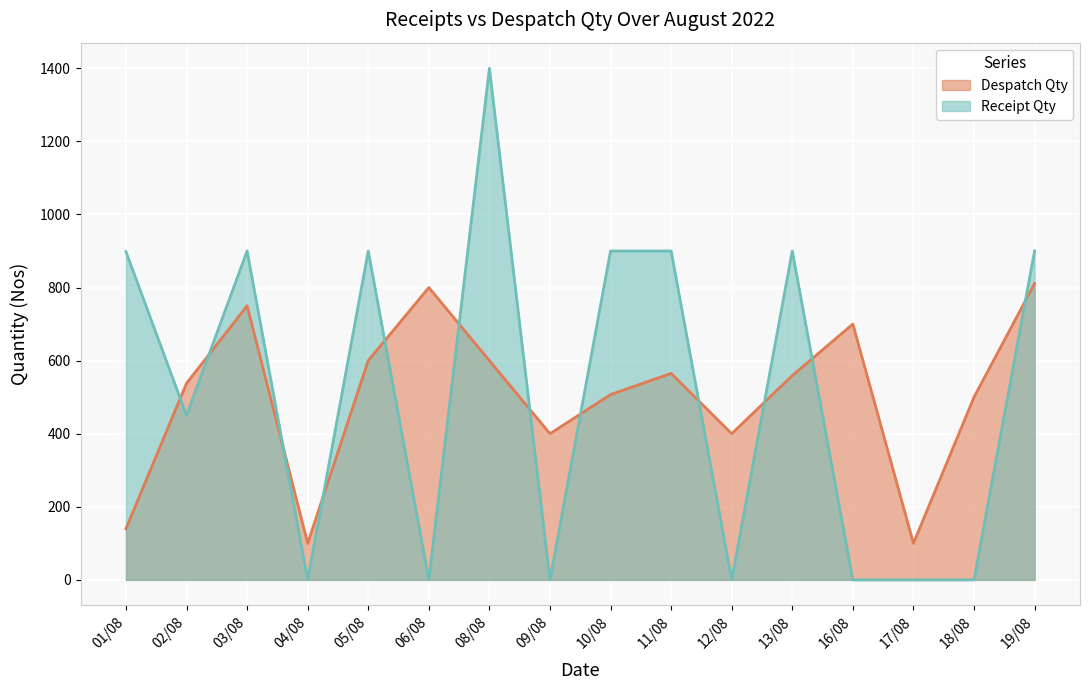

Where is the first local maximum for Despatch Qty?

03/08